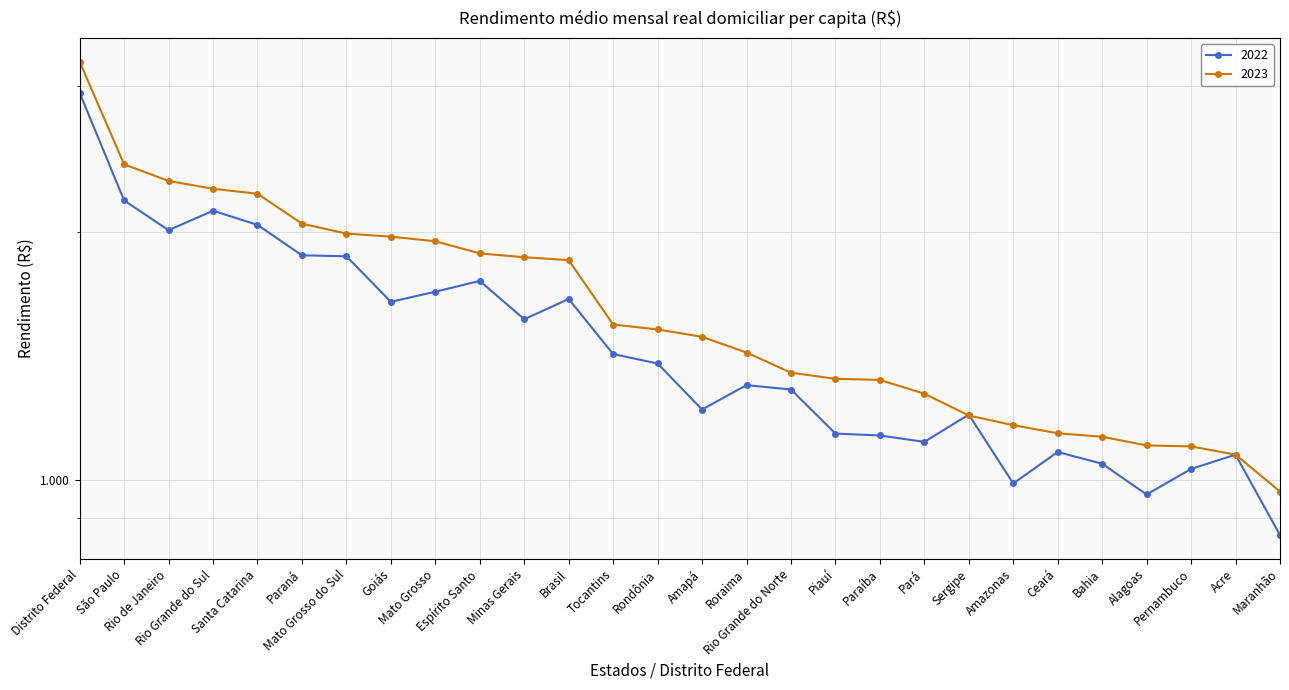

Between Mato Grosso and Rio Grande do Norte, which is larger?

Mato Grosso